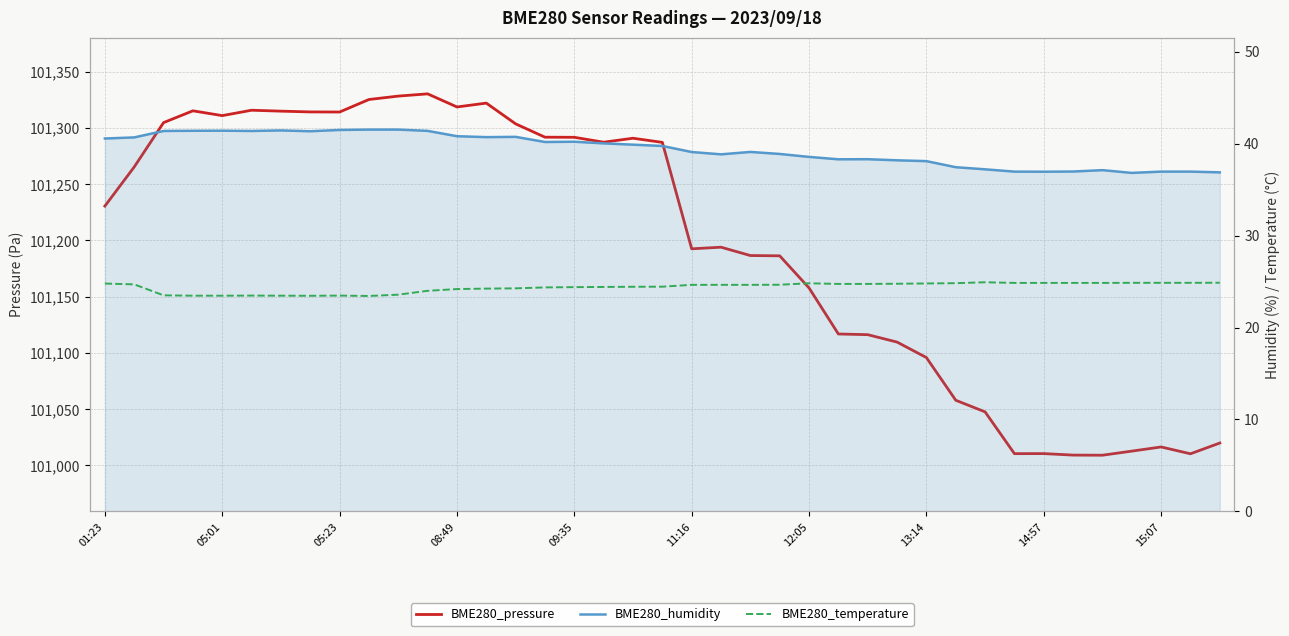

What is the total value across all series at 34?

101071.0